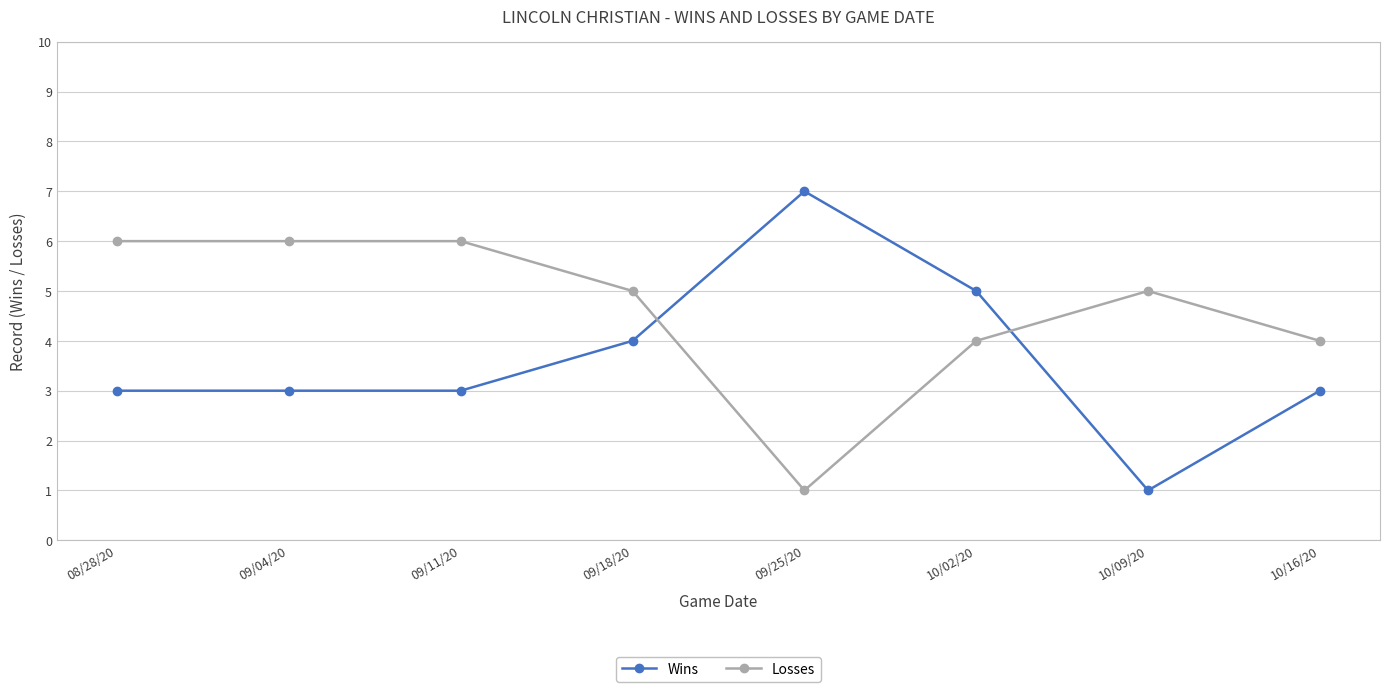

True or false: Wins has more than 0 points higher than both neighbors.

True